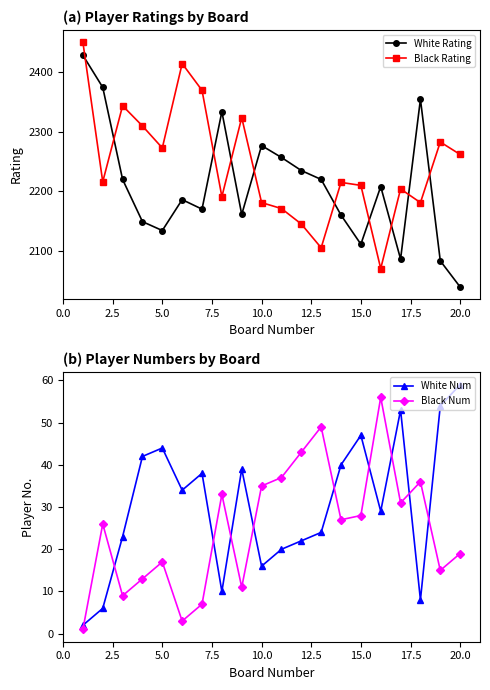

True or false: White Num and White Rating intersect in this chart.

False